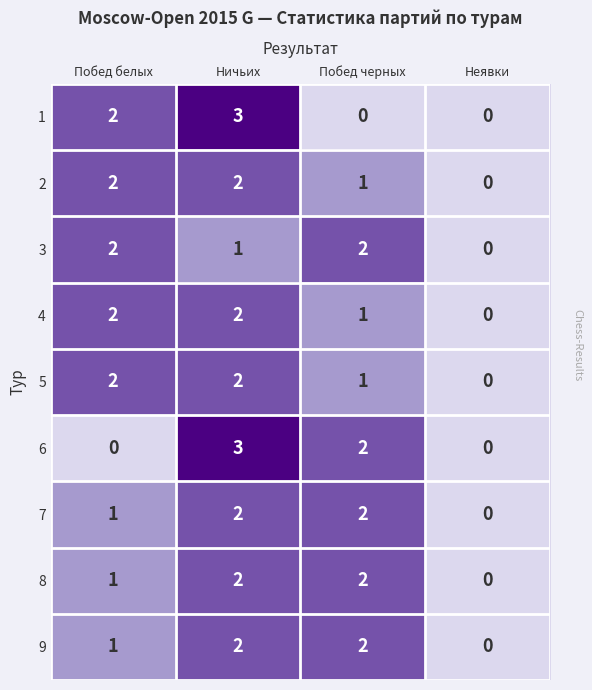

At which label is 7 closest to 1?

Побед белых